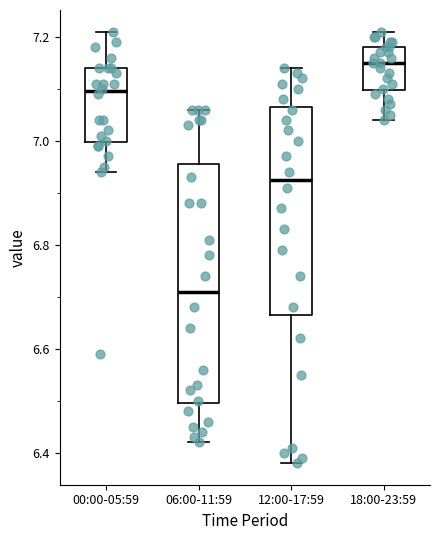

Reading left to right, read every box against the y-axis: the position of its median line, the range the box covers, and the ends of its whiskers. The values are not printed on the chart, so give them approximately, as read against the axis.

00:00-05:59: median 7.10, box 7.00 to 7.14, whiskers 6.94 to 7.22
06:00-11:59: median 6.72, box 6.50 to 6.96, whiskers 6.42 to 7.06
12:00-17:59: median 6.92, box 6.66 to 7.06, whiskers 6.38 to 7.14
18:00-23:59: median 7.16, box 7.10 to 7.18, whiskers 7.04 to 7.22